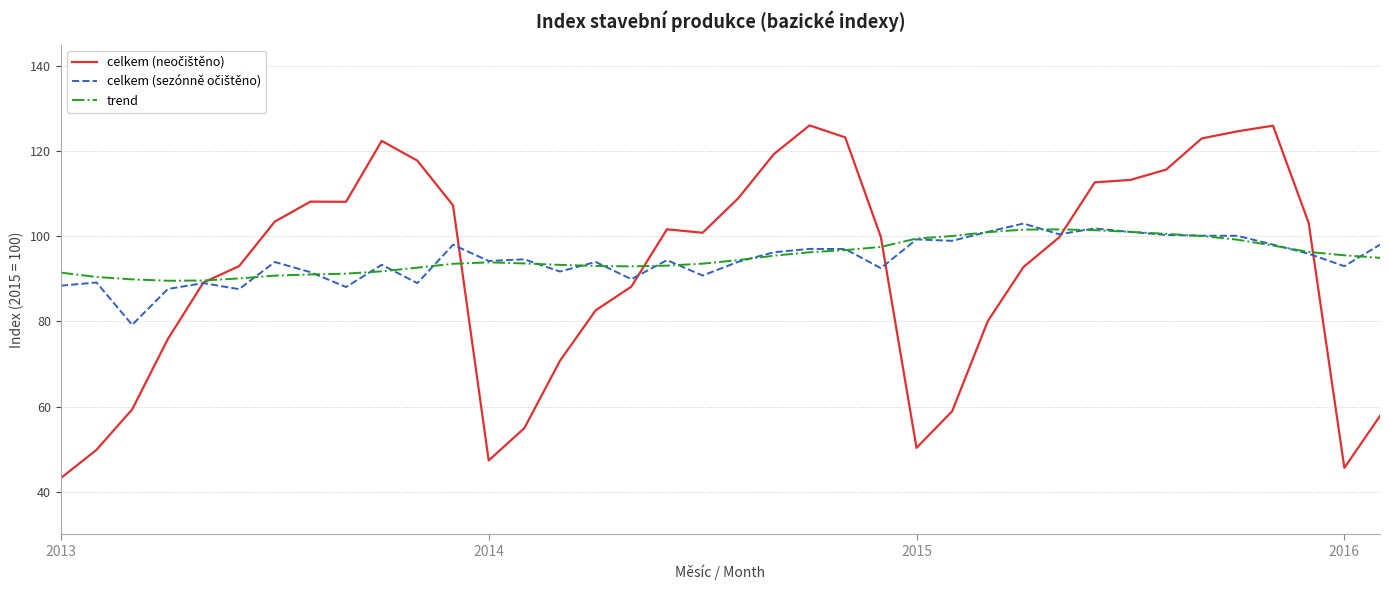

Does the chart display data point markers on the line(s)?

No